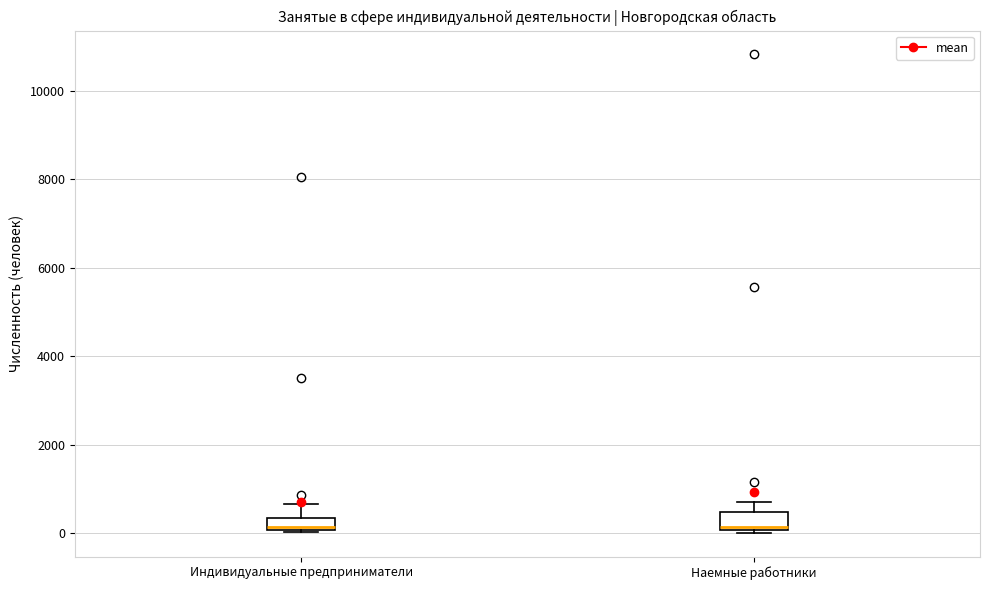

Where is the lower edge of the box for Индивидуальные предприниматели on the y-axis? The values are not printed on the chart, so give them approximately, as read against the axis.

0